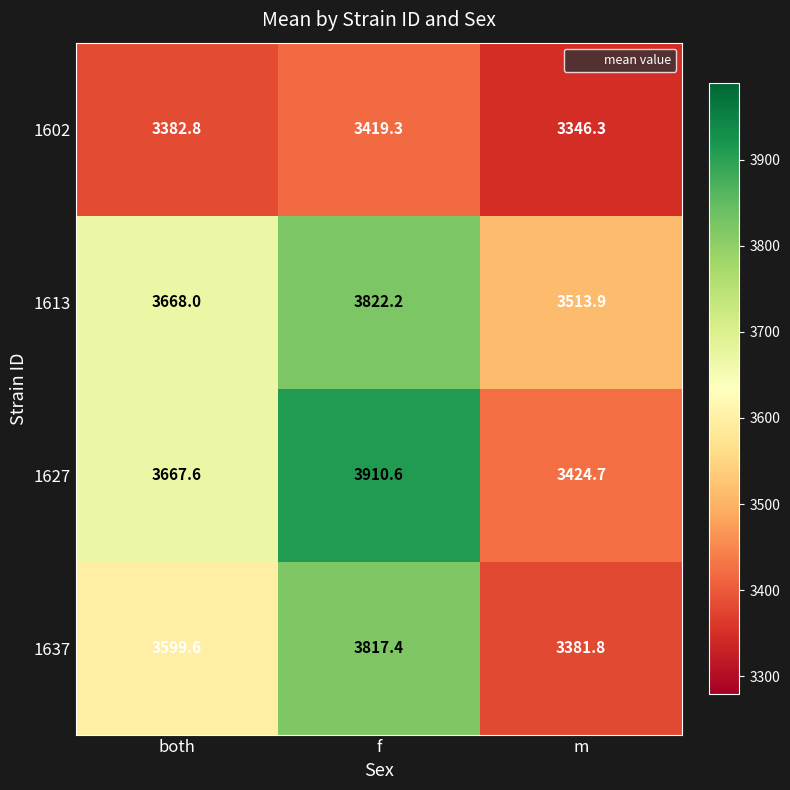

What is the smallest value displayed?

3346.3